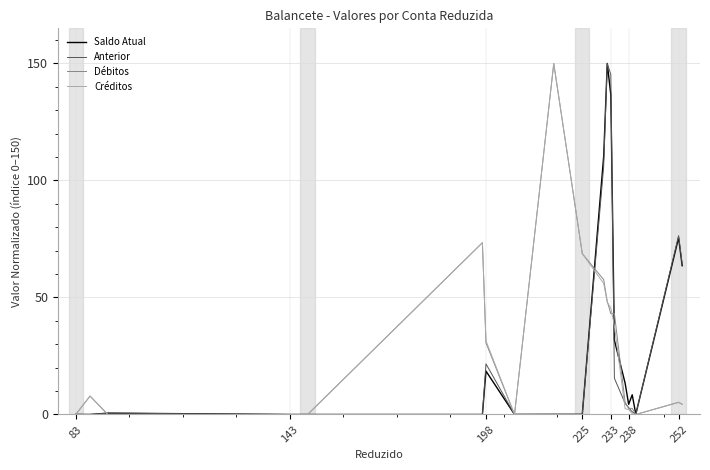

What is the maximum value for Créditos?

150.0